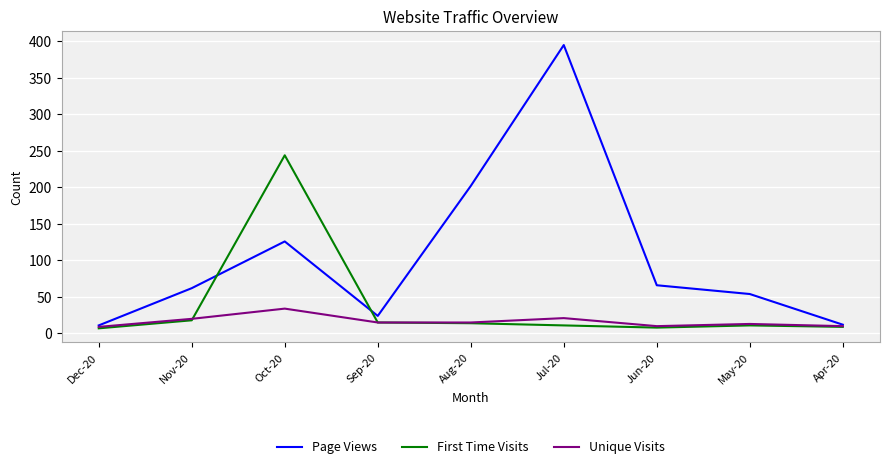

List the series in order of their peak value, highest first.

Page Views, First Time Visits, Unique Visits